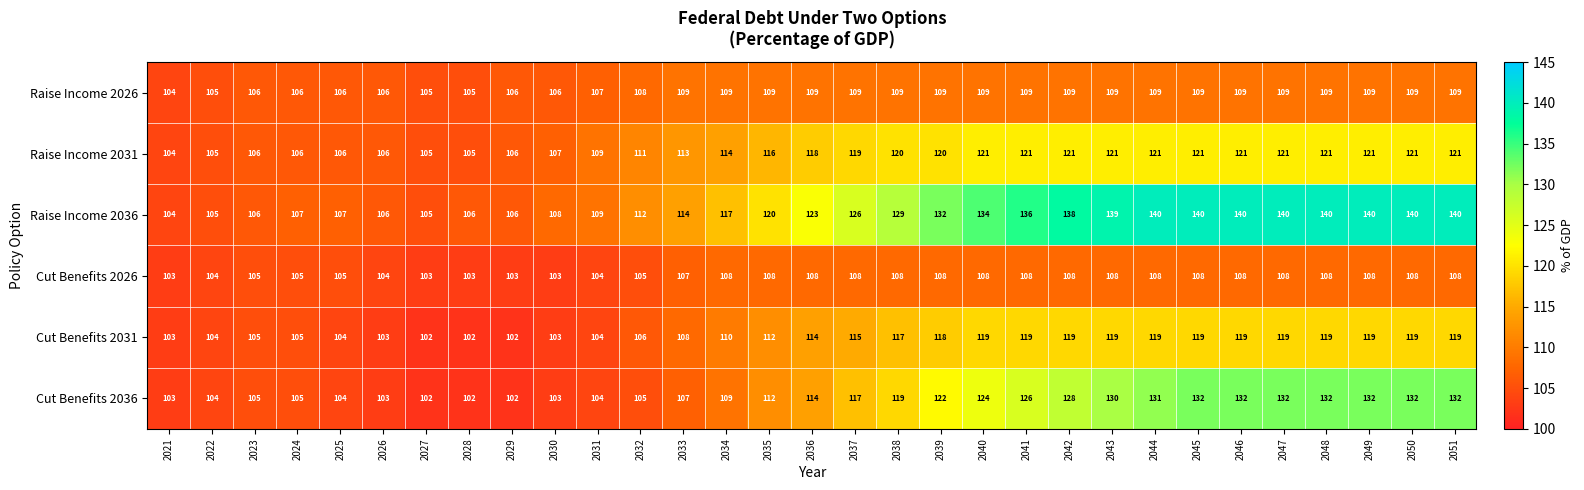

Which series has the largest range (max minus min)?

Raise Income 2036